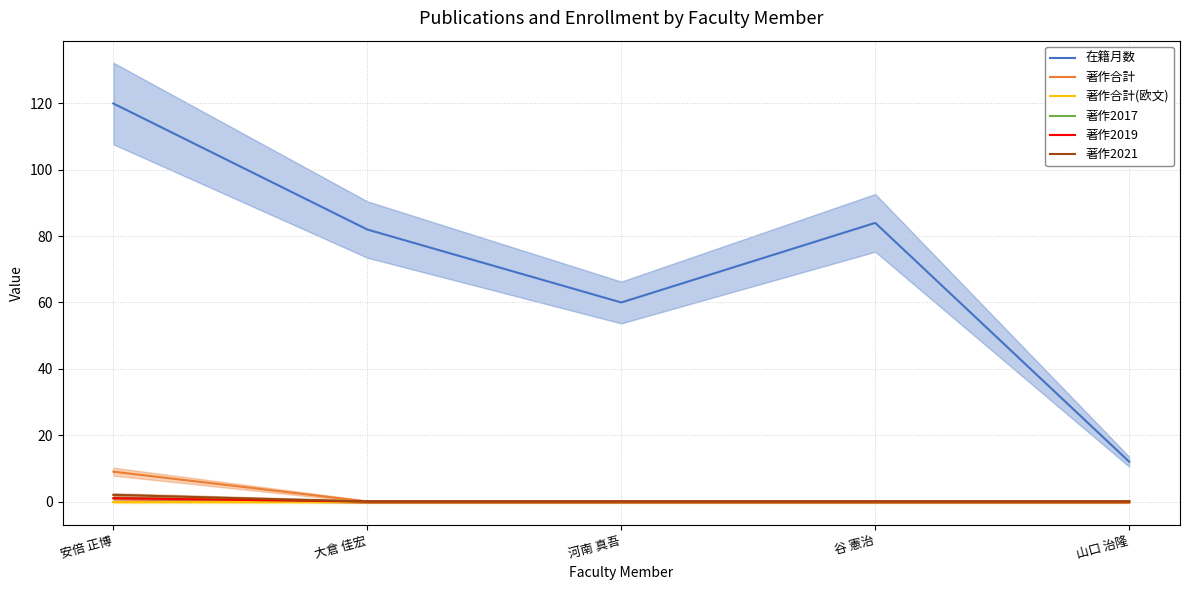

What is the spread (max minus min) of values at 河南 真吾?

60